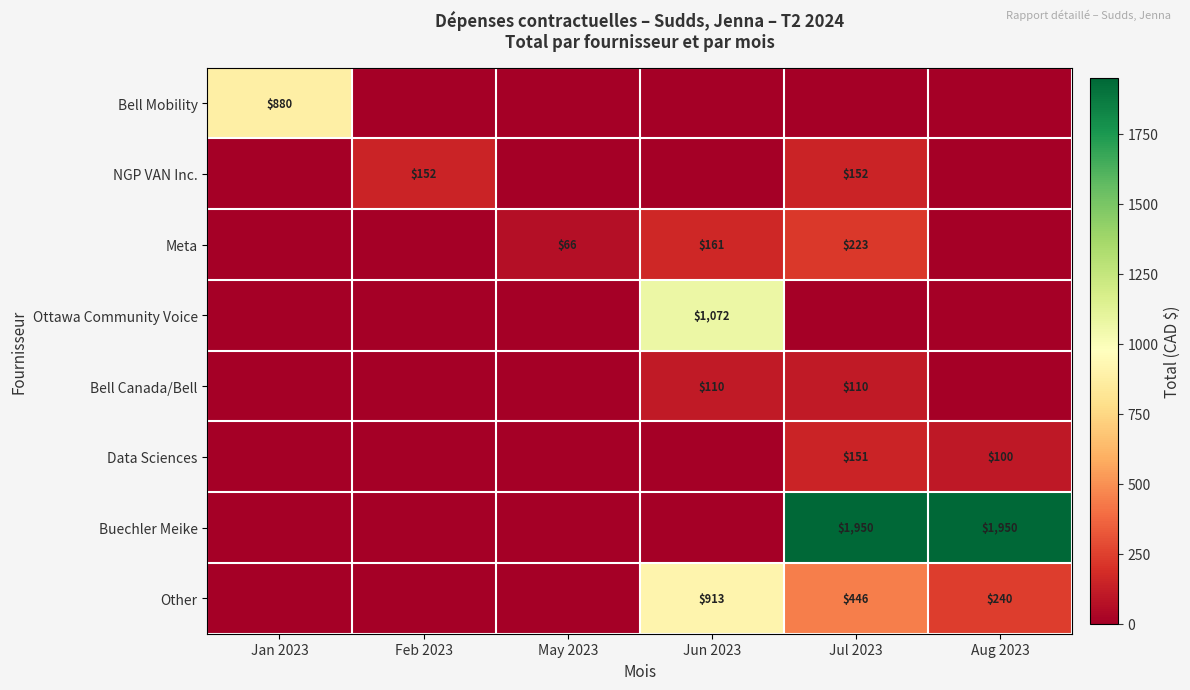

Between Aug 2023 and Jul 2023, which is larger?

Aug 2023